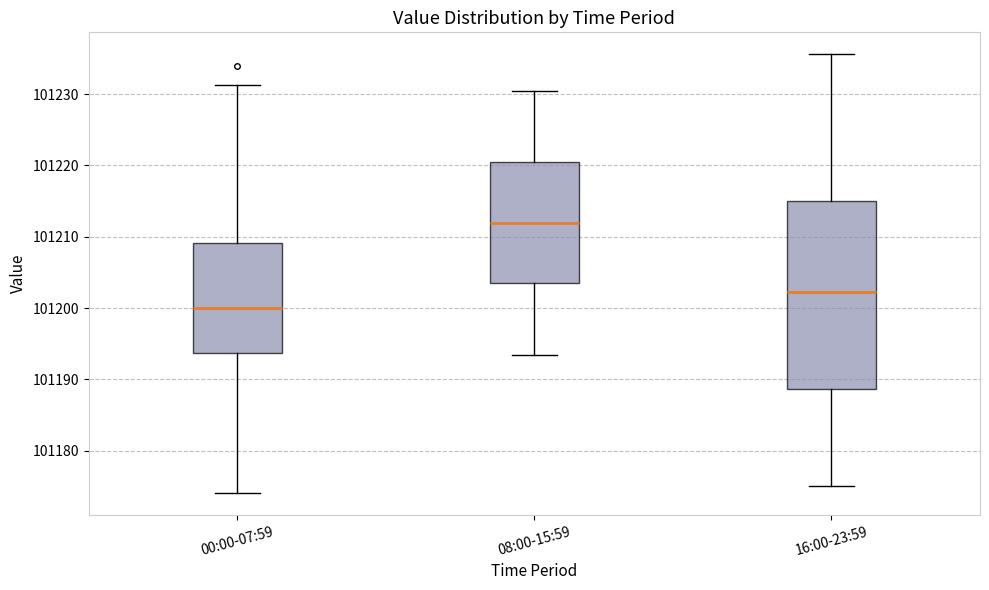

Where is the lower edge of the box for 00:00-07:59 on the y-axis? The values are not printed on the chart, so give them approximately, as read against the axis.

101194